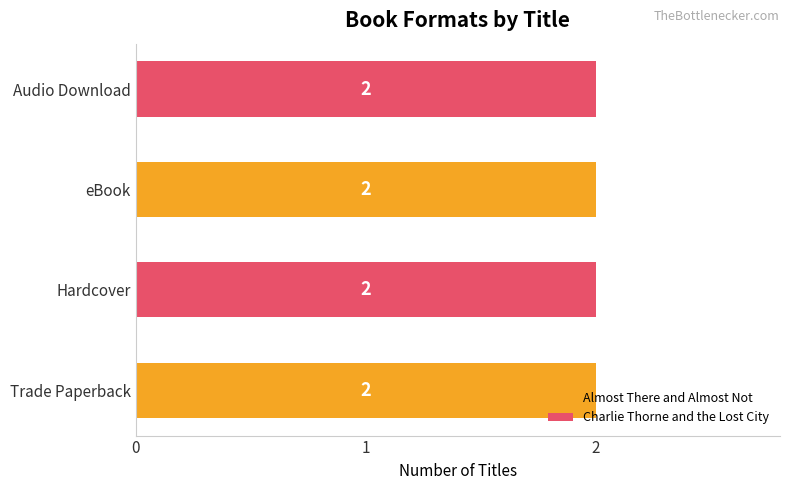

At Almost There and Almost Not, list the series in order from largest to smallest.

Trade Paperback, Hardcover, eBook, Audio Download